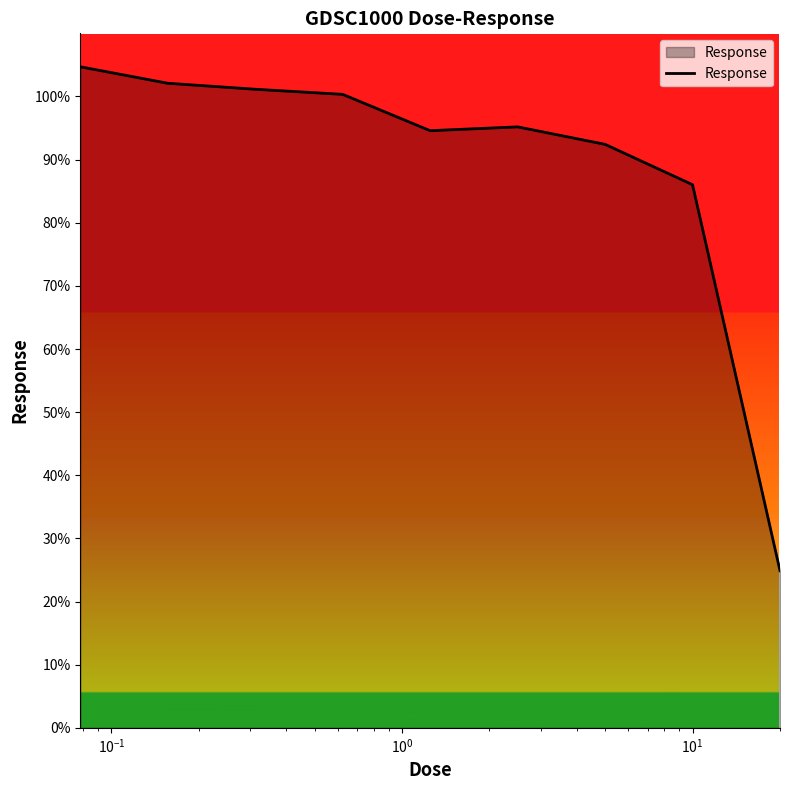

What is the maximum value shown in the chart?

104.7